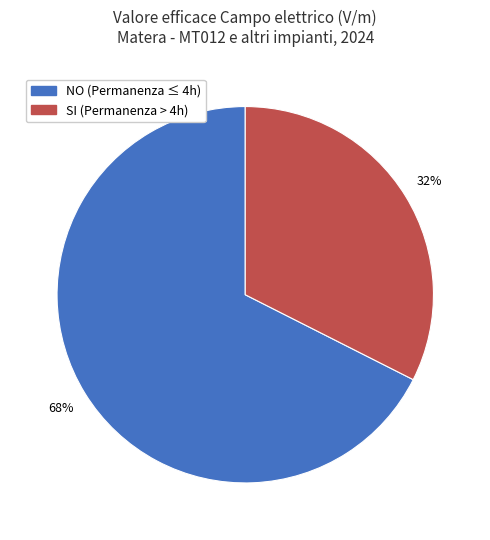

Does any single category account for the majority?

Yes